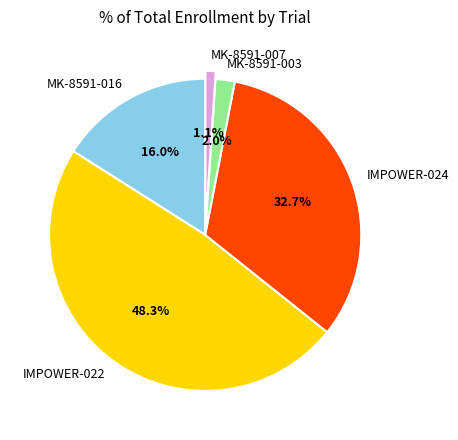

The MK-8591-016 slice represents 16% of the pie. True or false?

True